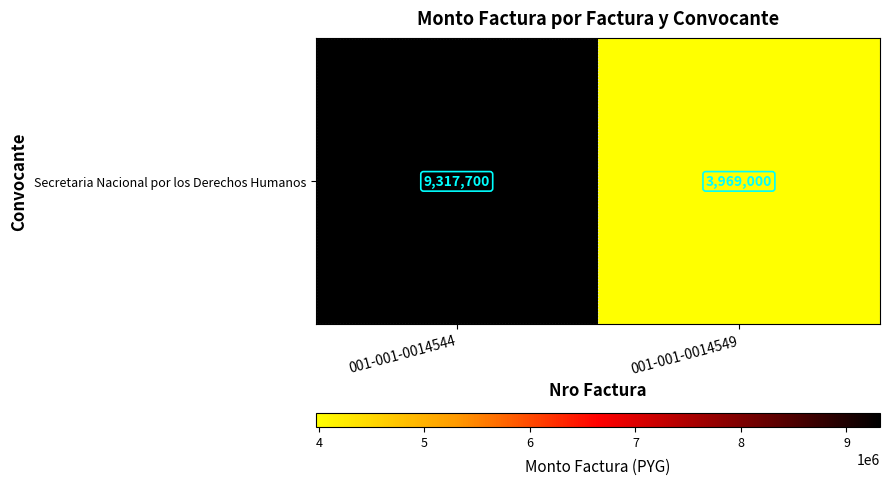

Between 001-001-0014549 and 001-001-0014544, which is larger?

001-001-0014544